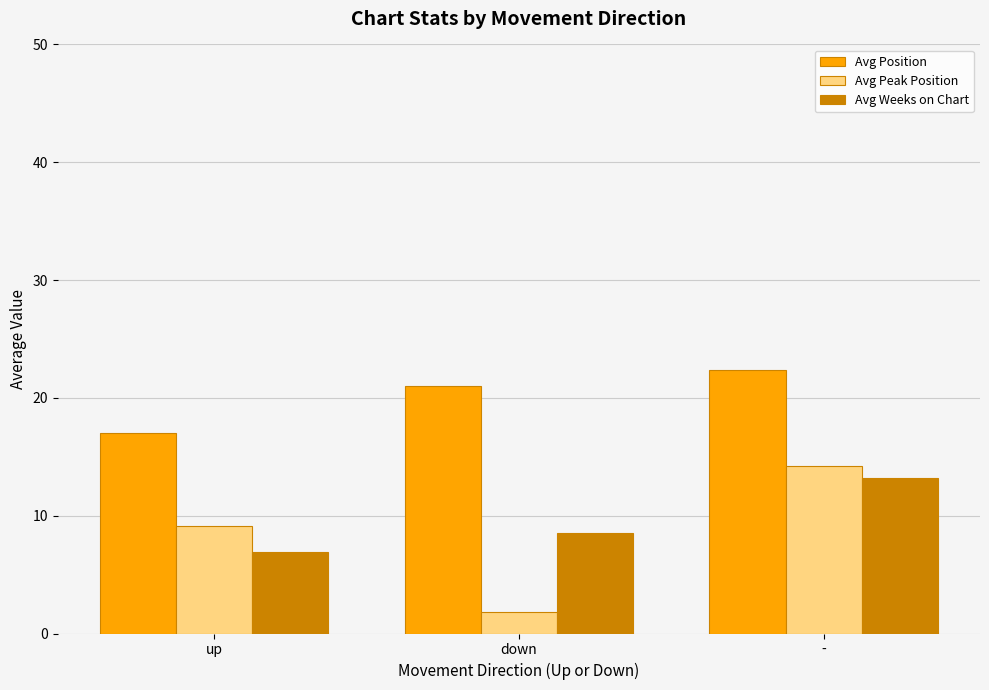

How many bars are there in total?

9